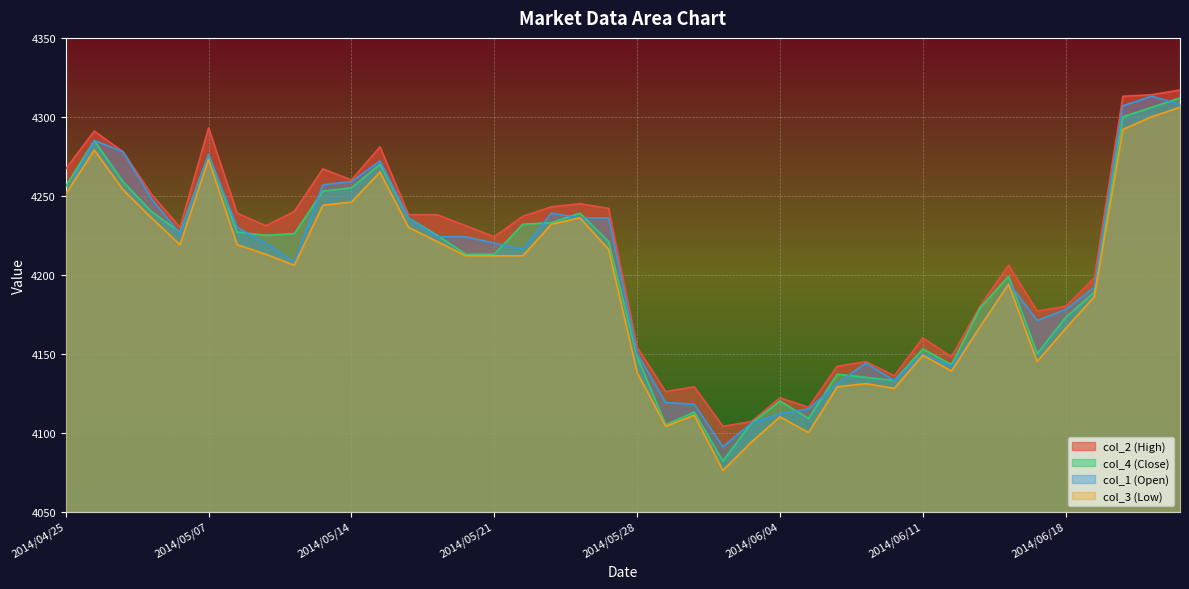

What is the maximum value for col_2 (High)?

4317